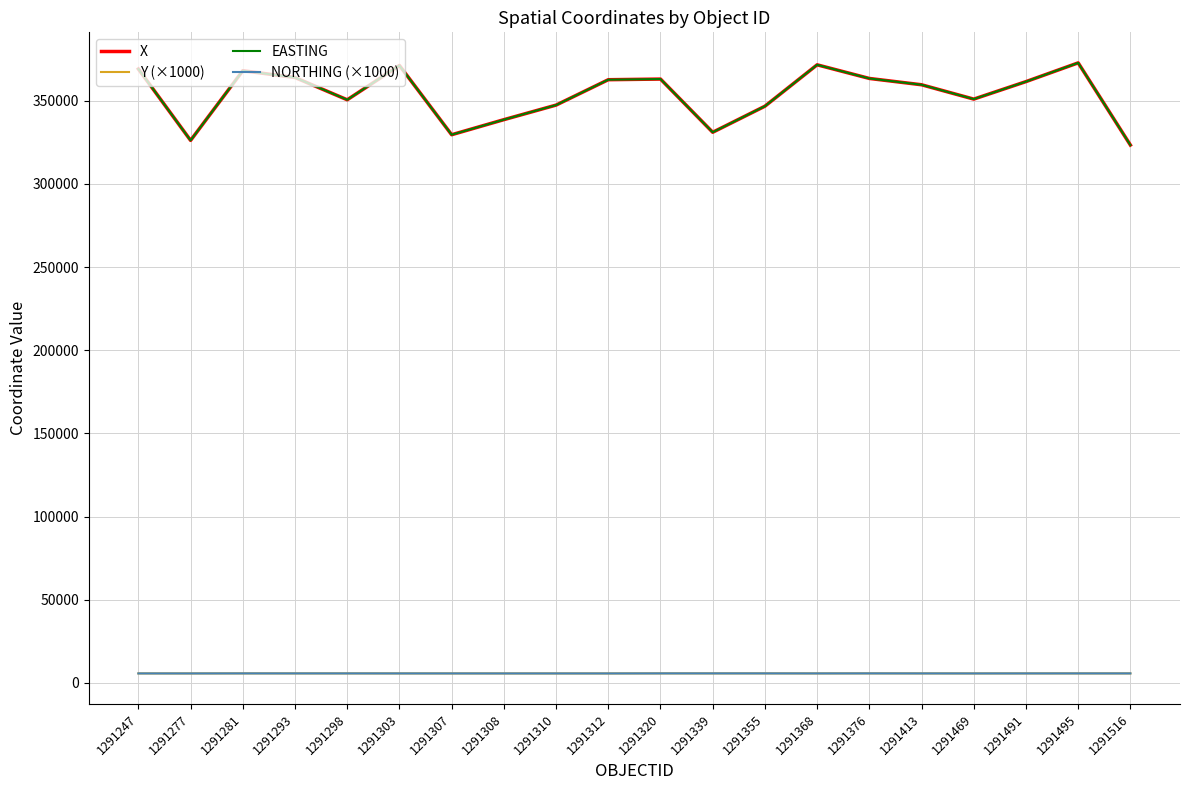

Where is the first local maximum for X?

1291281